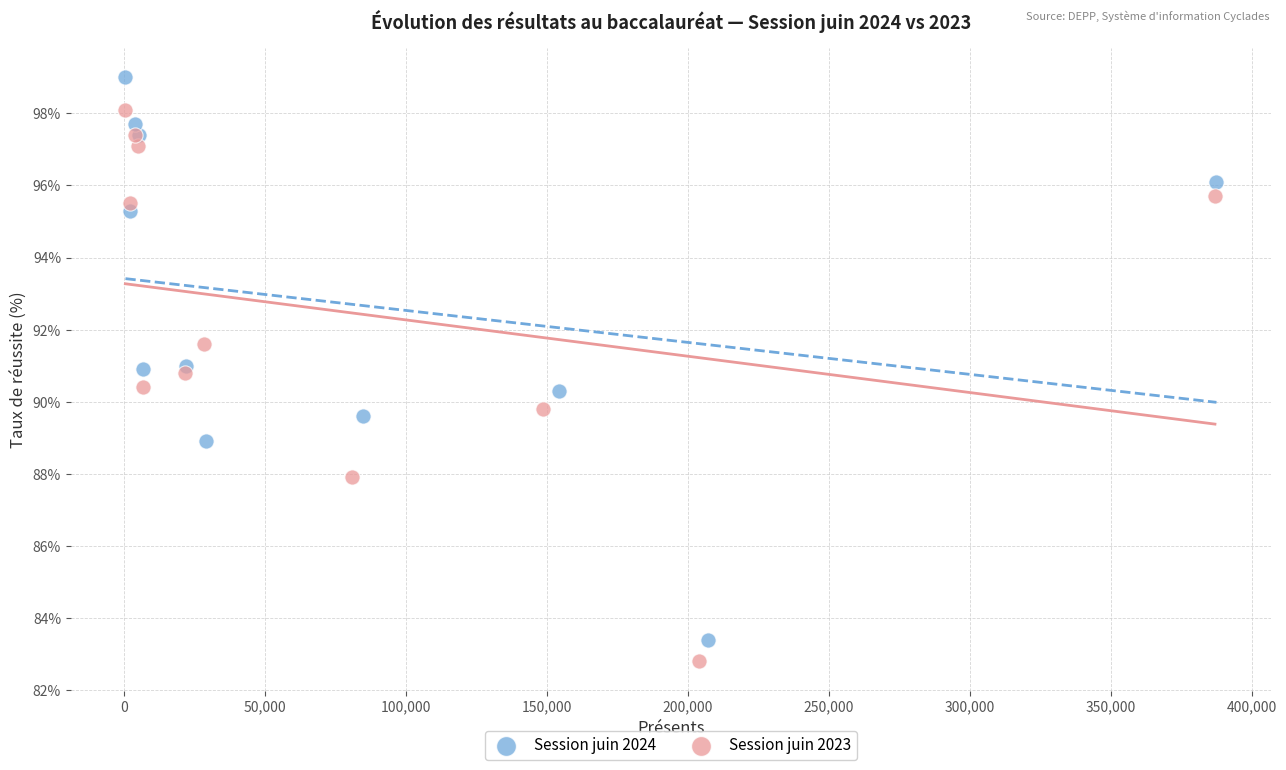

Which series reaches the minimum Y coordinate?

Session juin 2023